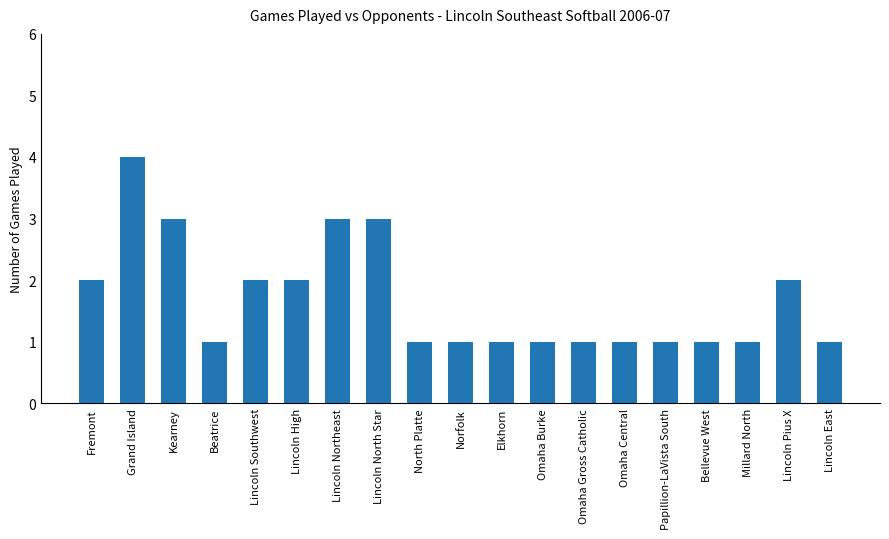

The value at Lincoln Pius X is 2. True or false?

True